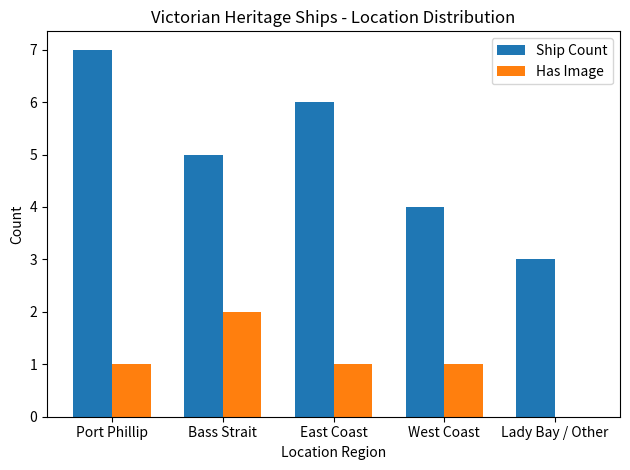

Which category has the highest value across all series?

Port Phillip